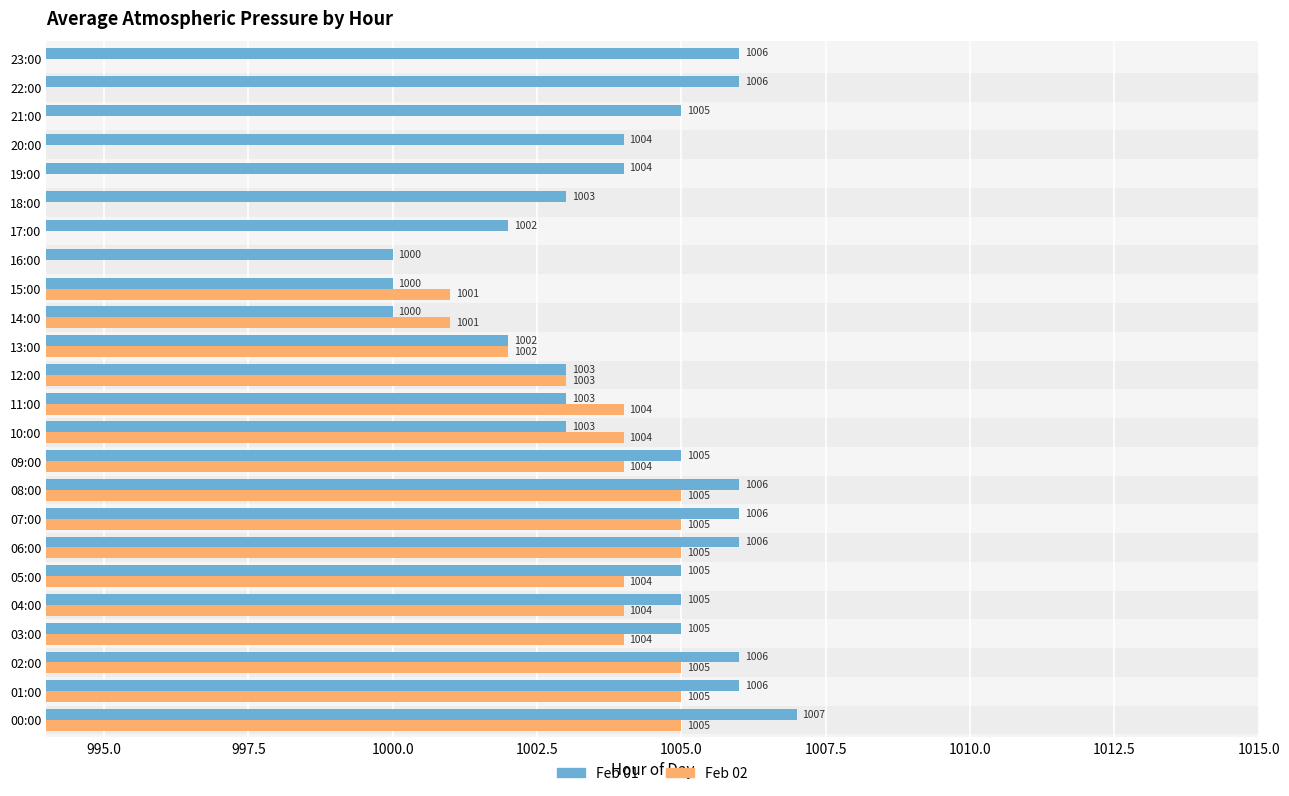

Which has a higher value, 21:00 or 07:00?

07:00